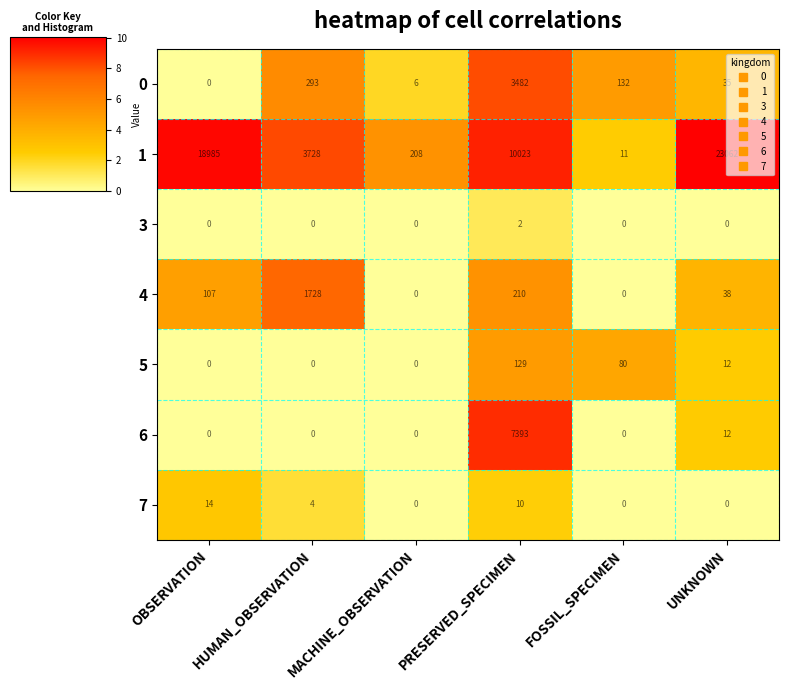

What is the difference between the 7 values at HUMAN_OBSERVATION and UNKNOWN?

4